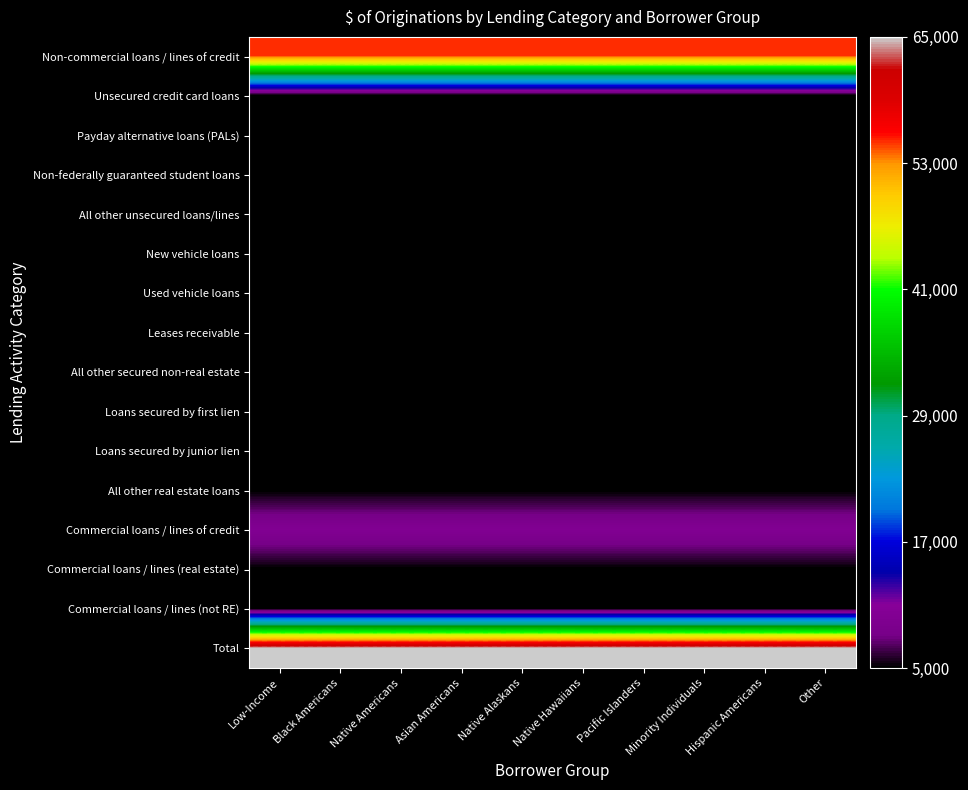

Which label corresponds to the smallest value in the chart?

Low-Income